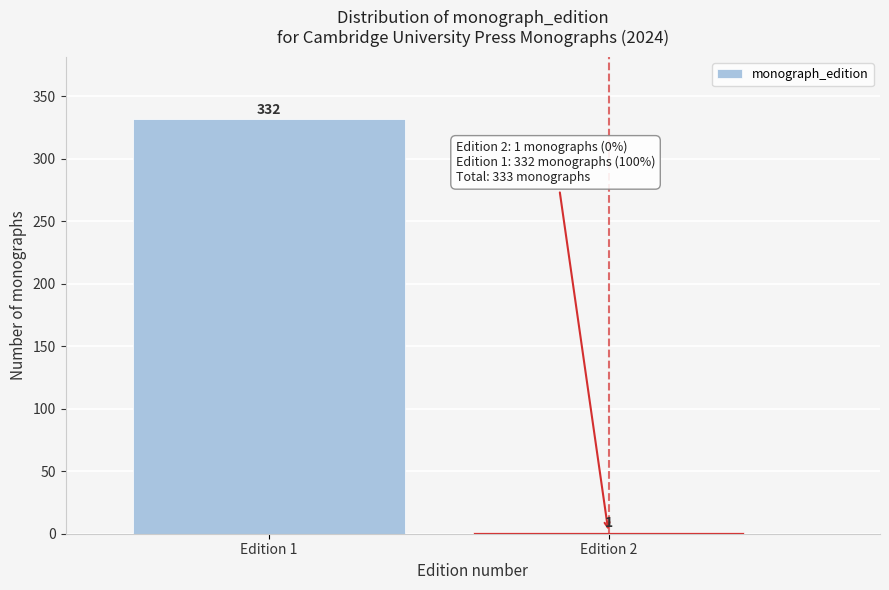

Reading left to right, transcribe all the data shown in this chart.

Edition 1=332	Edition 2=1